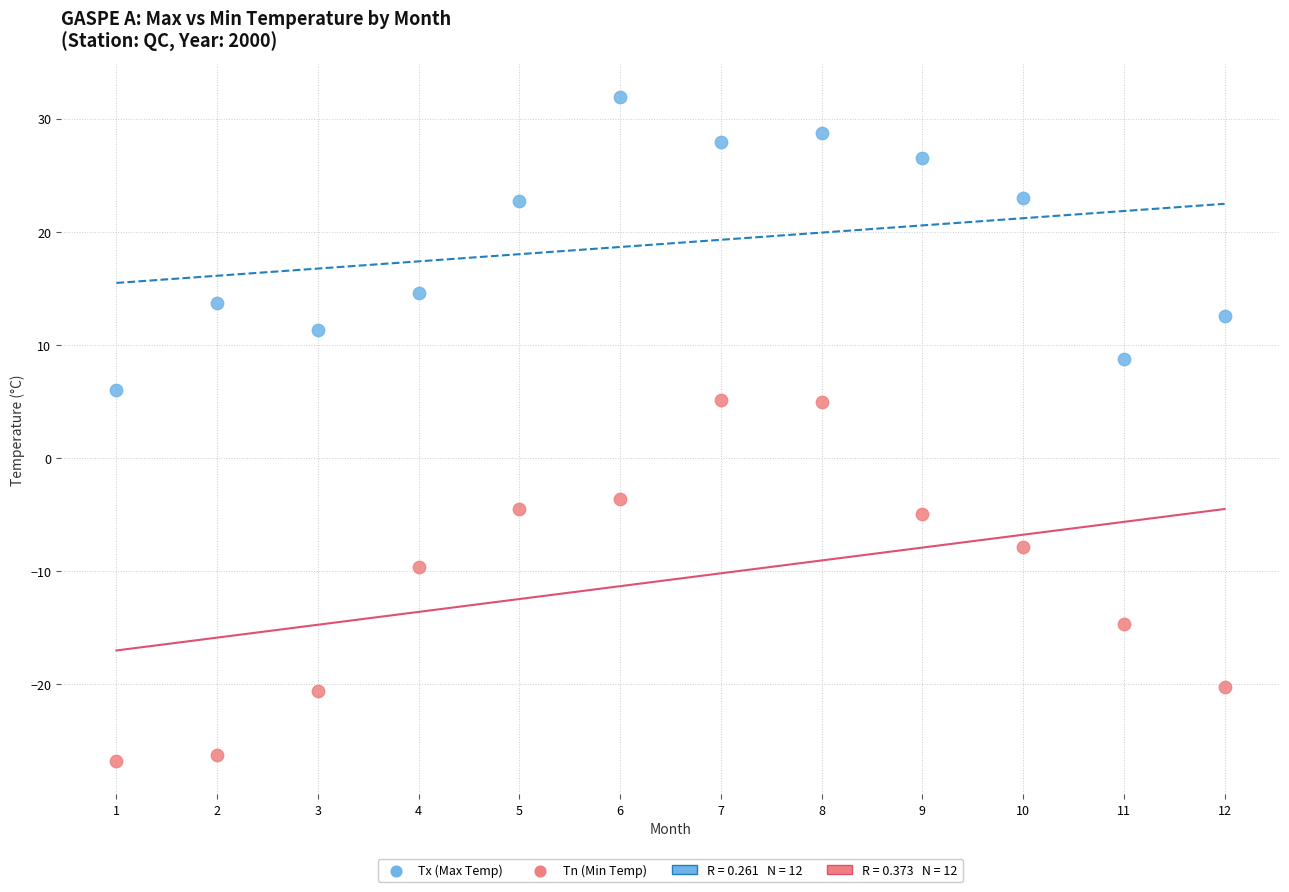

Which series reaches the minimum Y coordinate?

Tn (Min Temp)